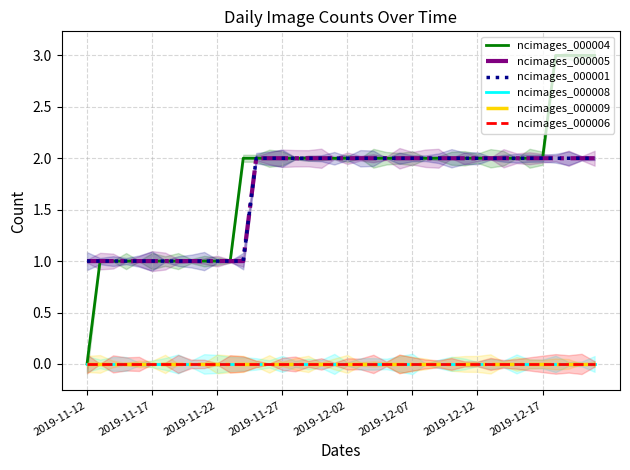

Where is ncimages_000001 nearest to the value 1?

2019-11-12